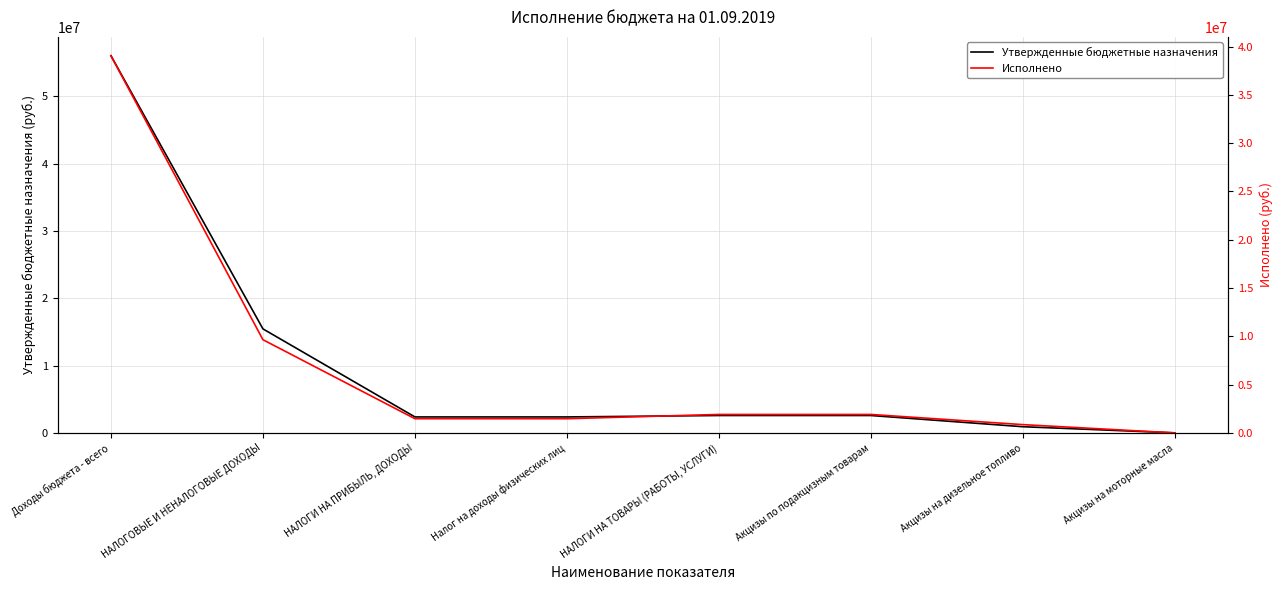

At which category is the sum across all series the highest?

Доходы бюджета - всего